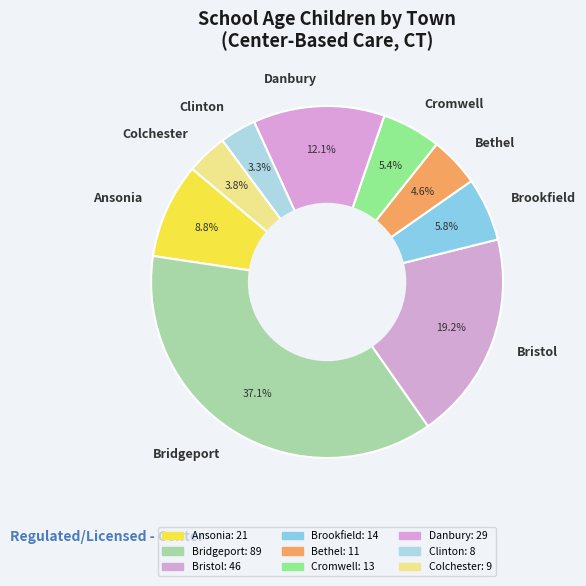

To the nearest percent, what percentage of the pie is Clinton?

3%